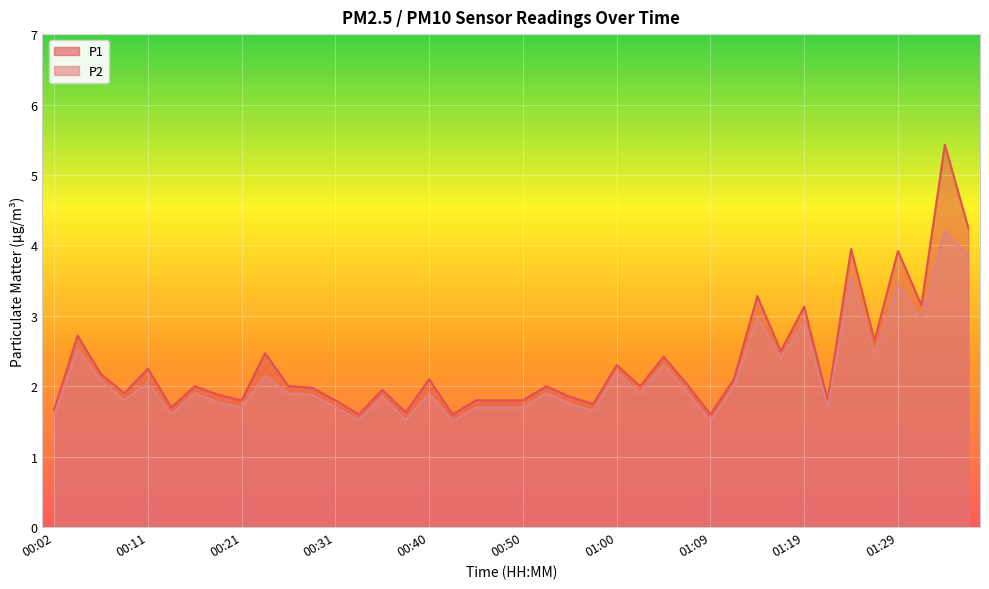

Rank the series at 00:33 from highest to lowest value.

P1, P2